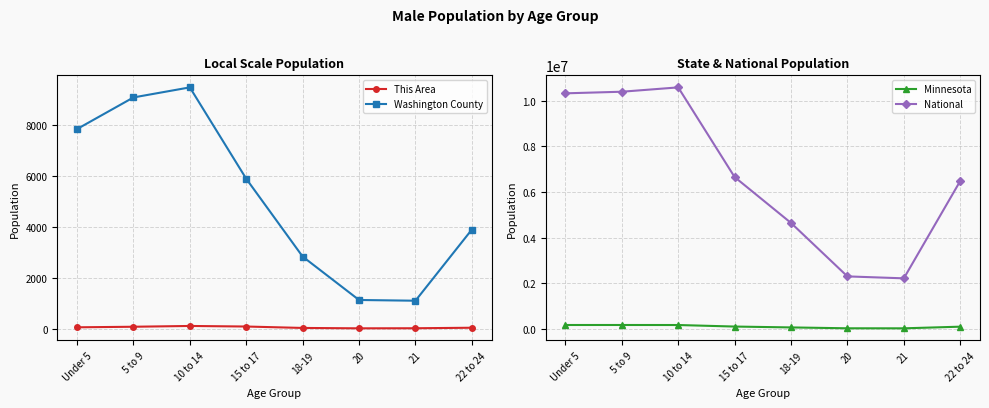

Between Under 5 and 21, which series saw the biggest shift?

National